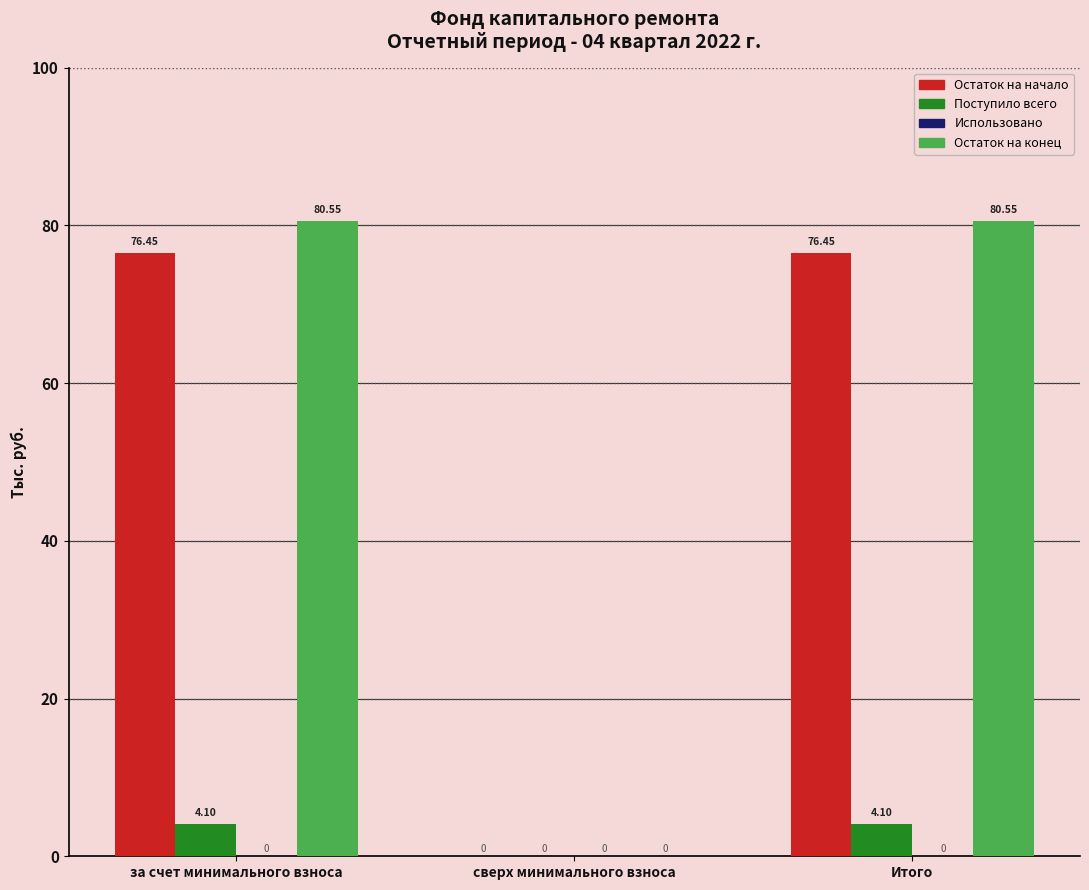

Where does the Остаток на конец series first go above 80?

за счет минимального взноса